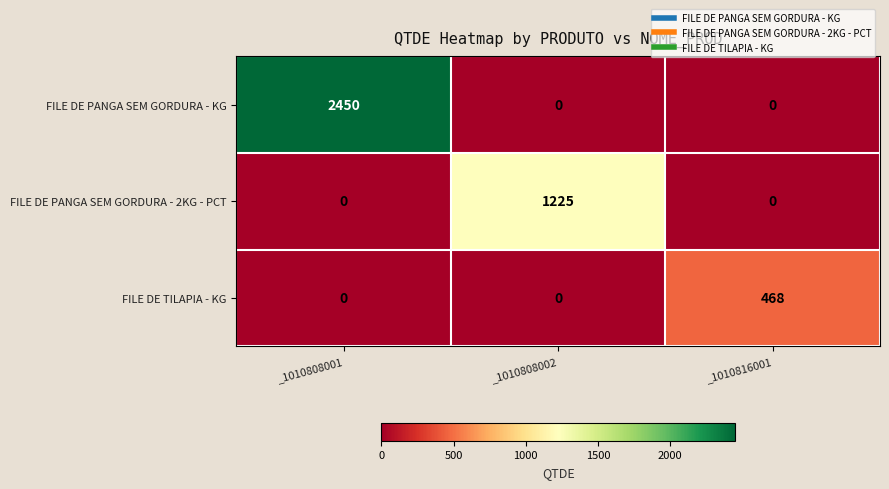

List the series in order of their overall mean, lowest first.

FILE DE TILAPIA - KG, FILE DE PANGA SEM GORDURA - 2KG - PCT, FILE DE PANGA SEM GORDURA - KG